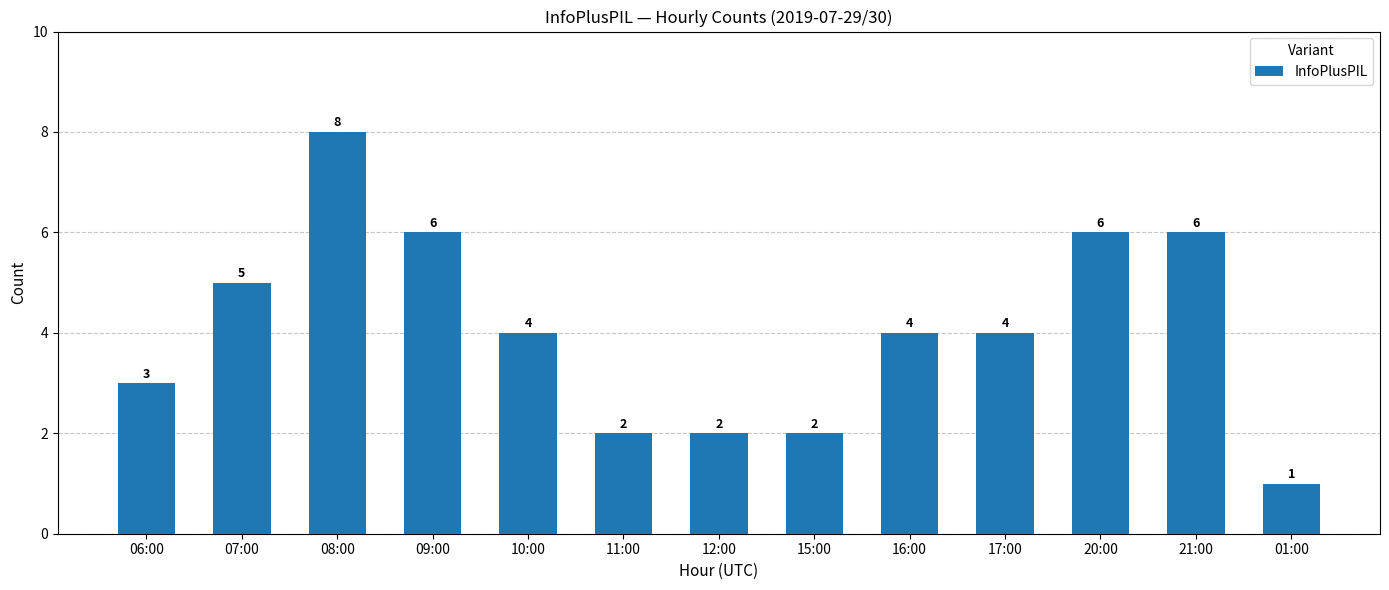

Are the bars horizontal?

No